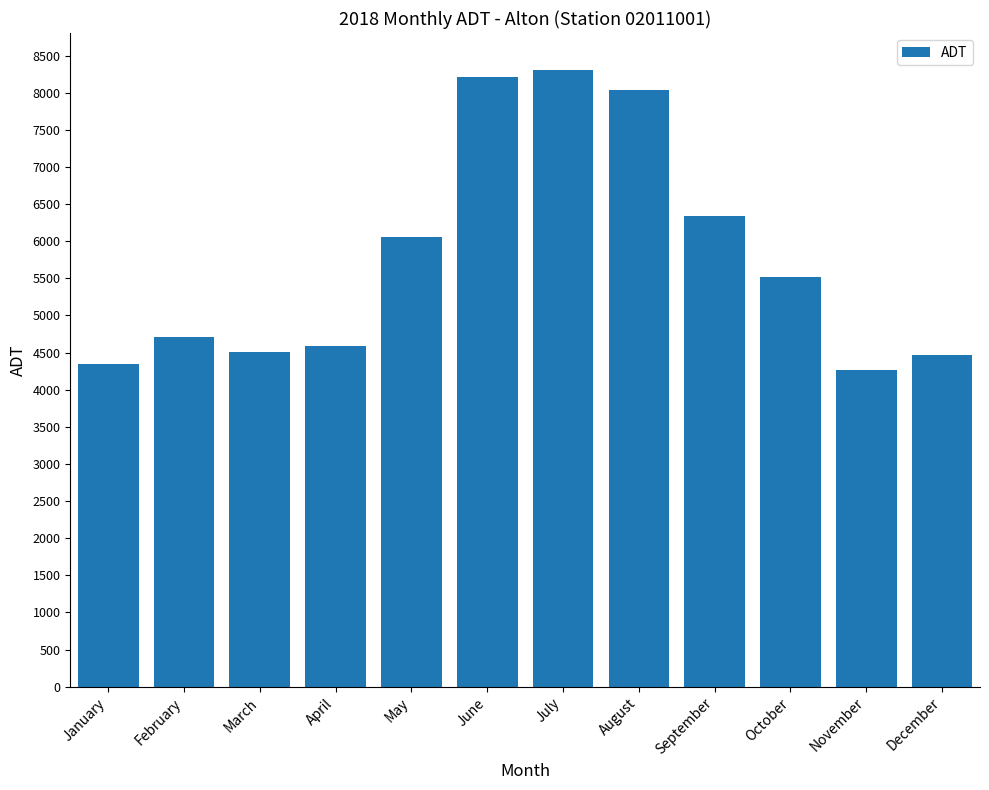

What is the smallest value displayed?

4269